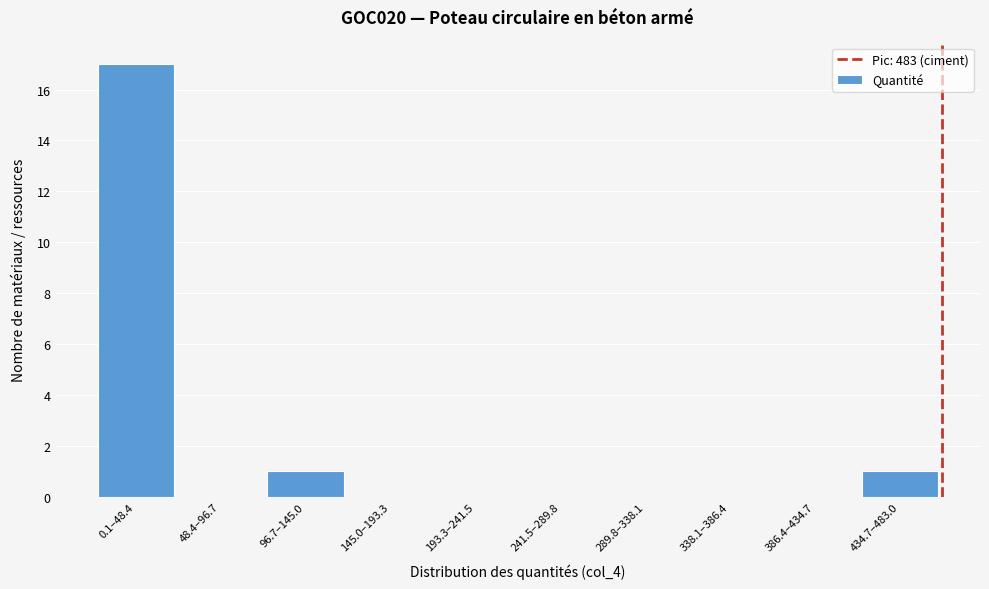

Is it true that the value at 0.1–48.4 is 17?

True